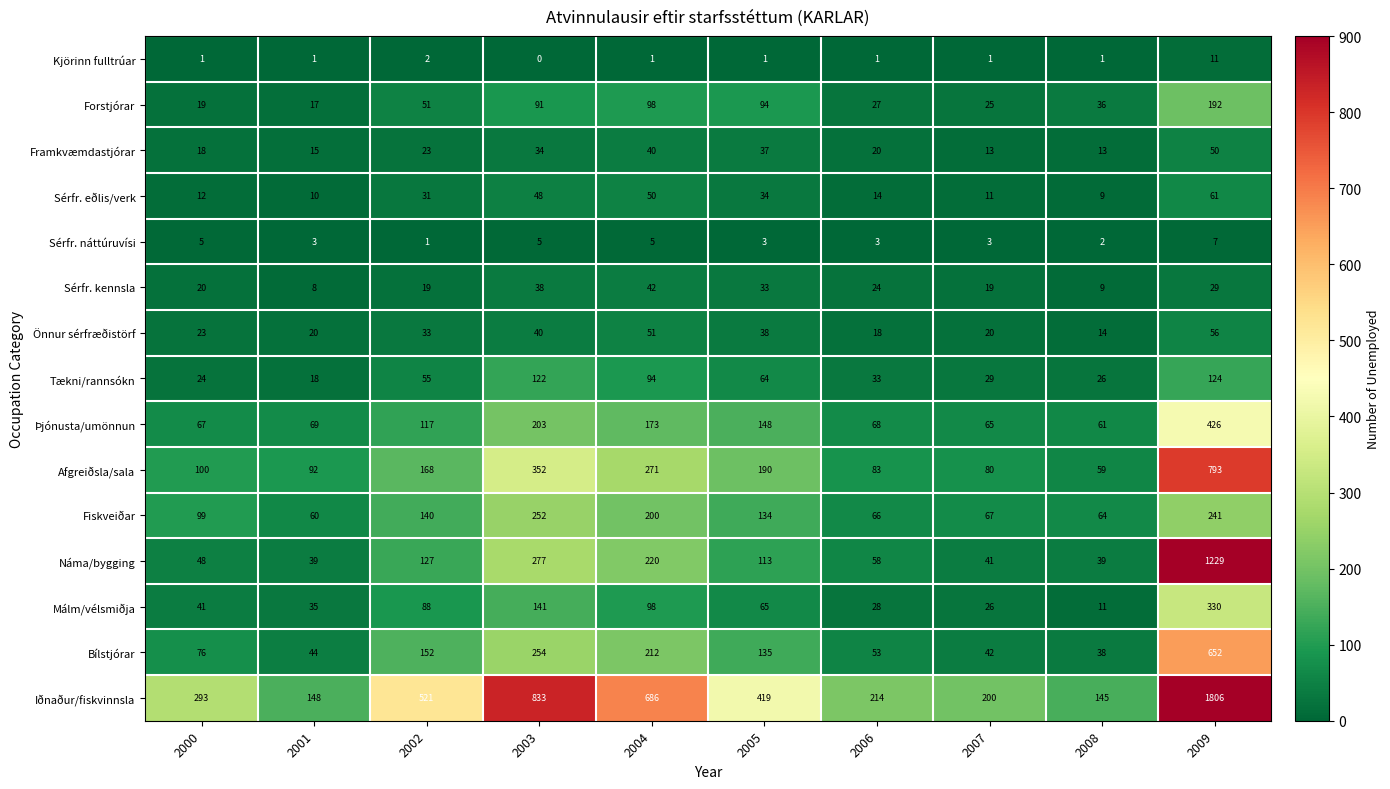

What is the total value across all series at 2004?

2241